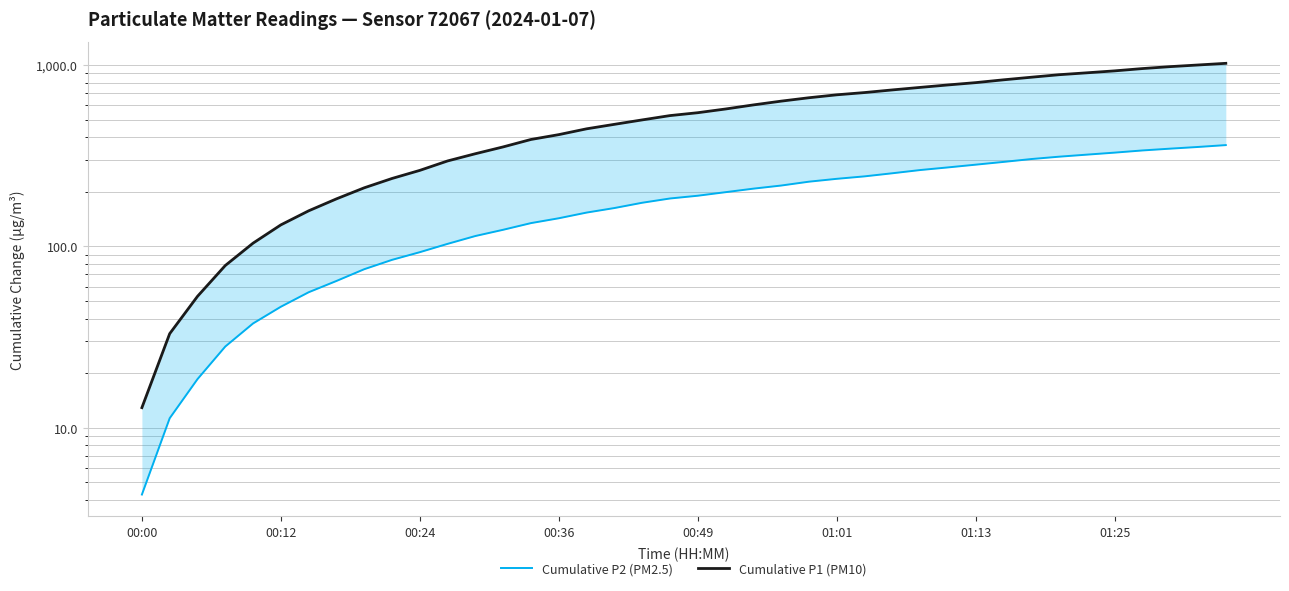

What is the total value across all series at 17?

633.4